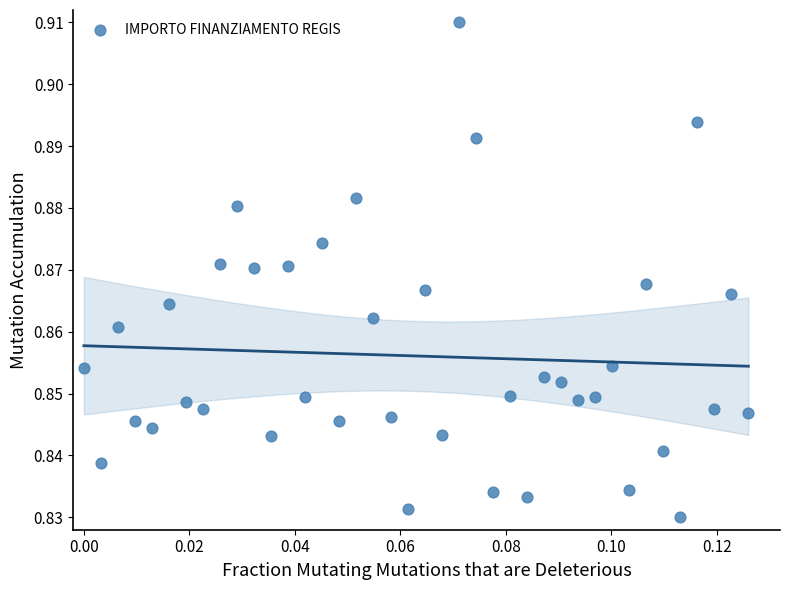

Count the number of points in this scatter plot.

40